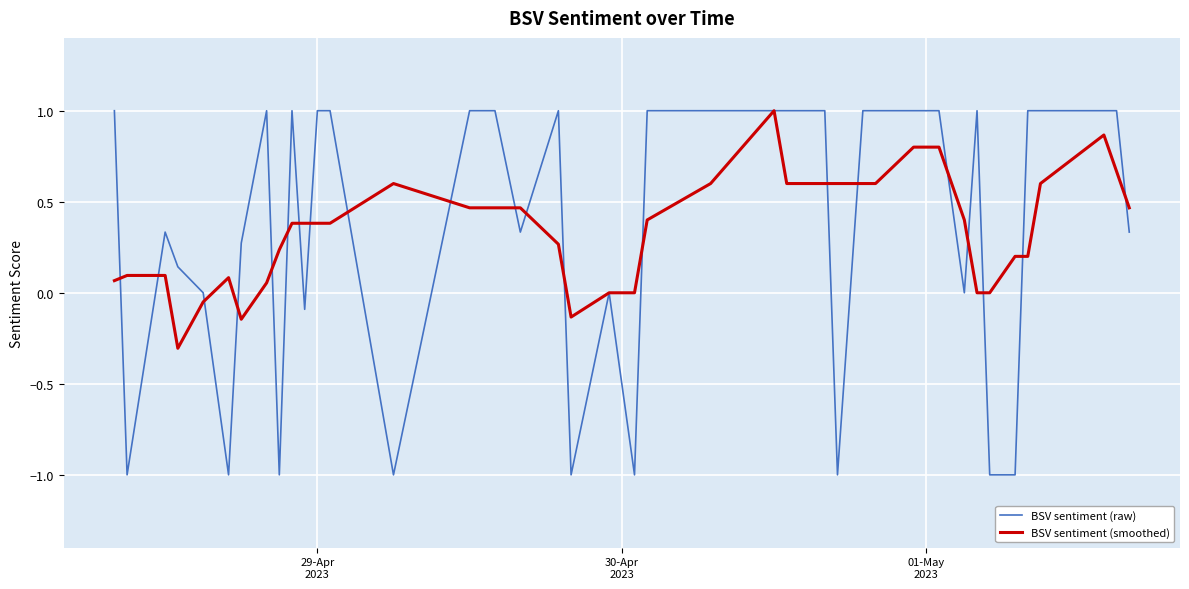

Which series has the widest spread of values?

BSV sentiment (raw)